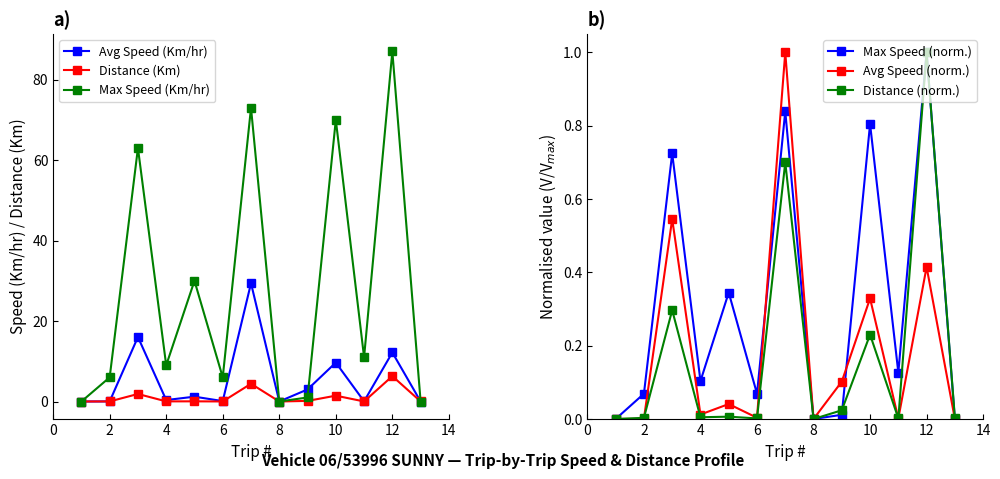

Reading left to right, what are all the values shown in this chart?

Avg Speed (Km/hr): 0.0	0.0	16.0	0.4	1.2	0.1	29.4	0.0	3.0	9.7	0.0	12.2	0.0
Distance (Km): 0.0	0.0	1.9	0.0	0.0	0.0	4.4	0.0	0.1	1.4	0.0	6.3	0.0
Max Speed (Km/hr): 0.0	6.0	63.0	9.0	30.0	6.0	73.0	0.0	1.0	70.0	11.0	87.0	0.0
Max Speed (norm.): 0.0	0.1	0.7	0.1	0.3	0.1	0.8	0.0	0.0	0.8	0.1	1.0	0.0
Avg Speed (norm.): 0.0	0.0	0.5	0.0	0.0	0.0	1.0	0.0	0.1	0.3	0.0	0.4	0.0
Distance (norm.): 0.0	0.0	0.3	0.0	0.0	0.0	0.7	0.0	0.0	0.2	0.0	1.0	0.0